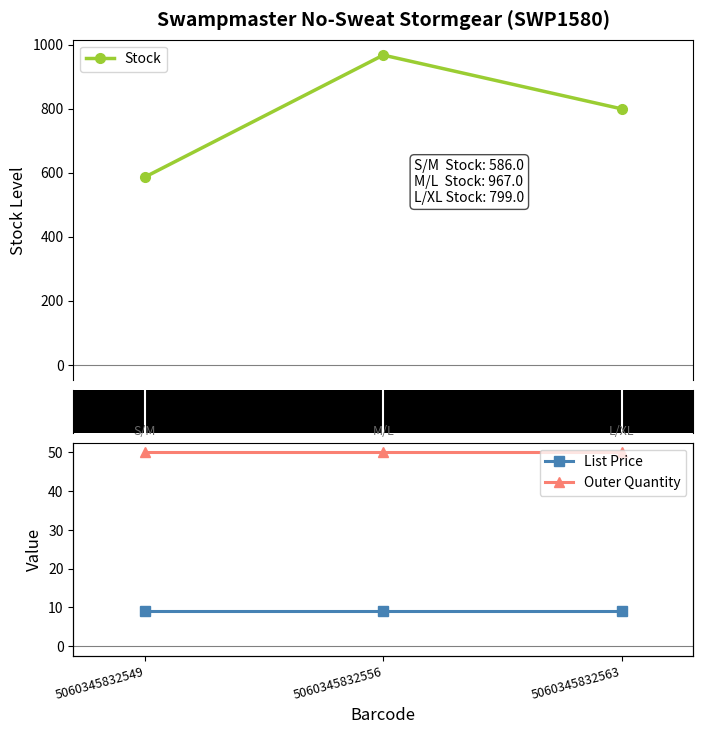

Rank the series at 5060345832549 from highest to lowest value.

Stock, Outer Quantity, List Price